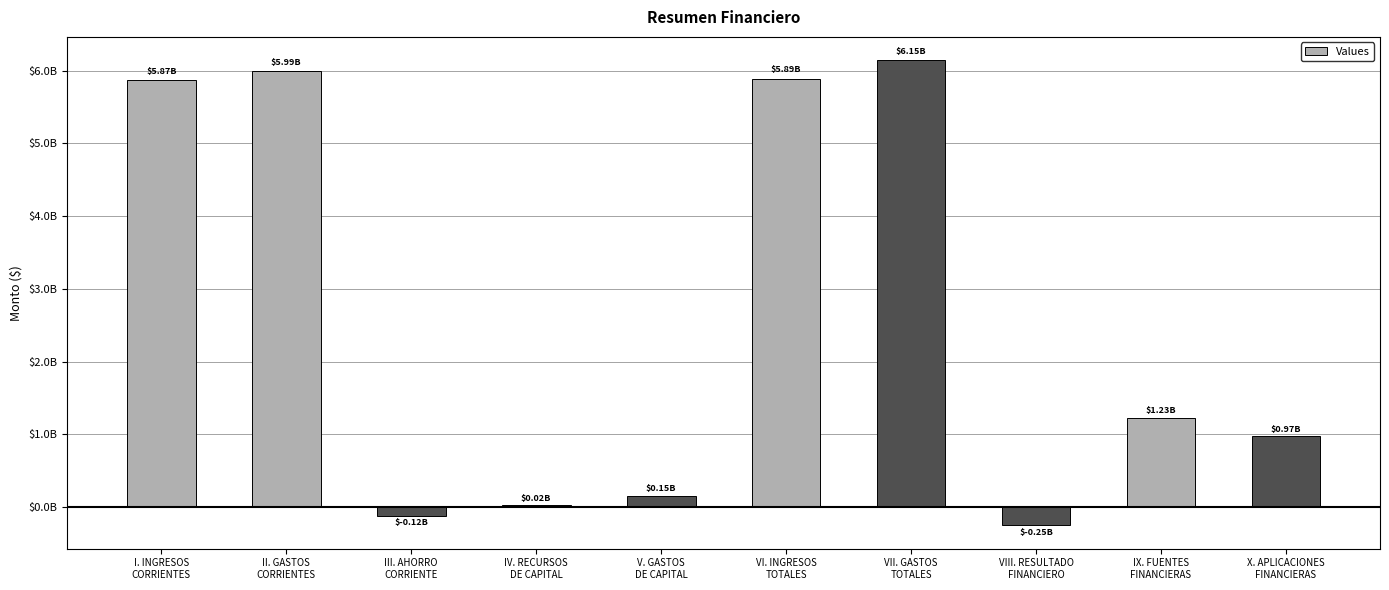

What is the value of the 3rd bar from the left?

-121428527.2